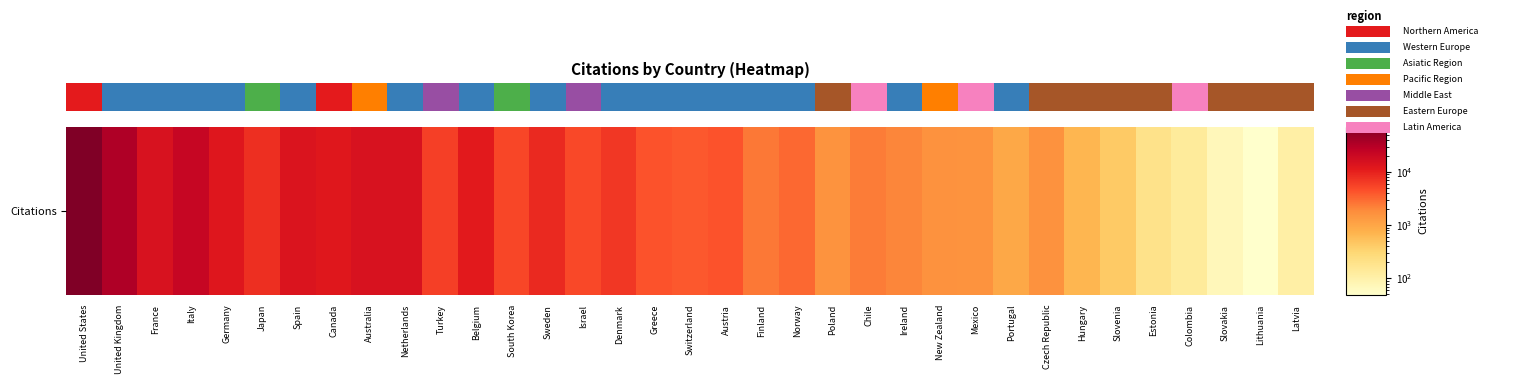

What is the sum of all values?

292873